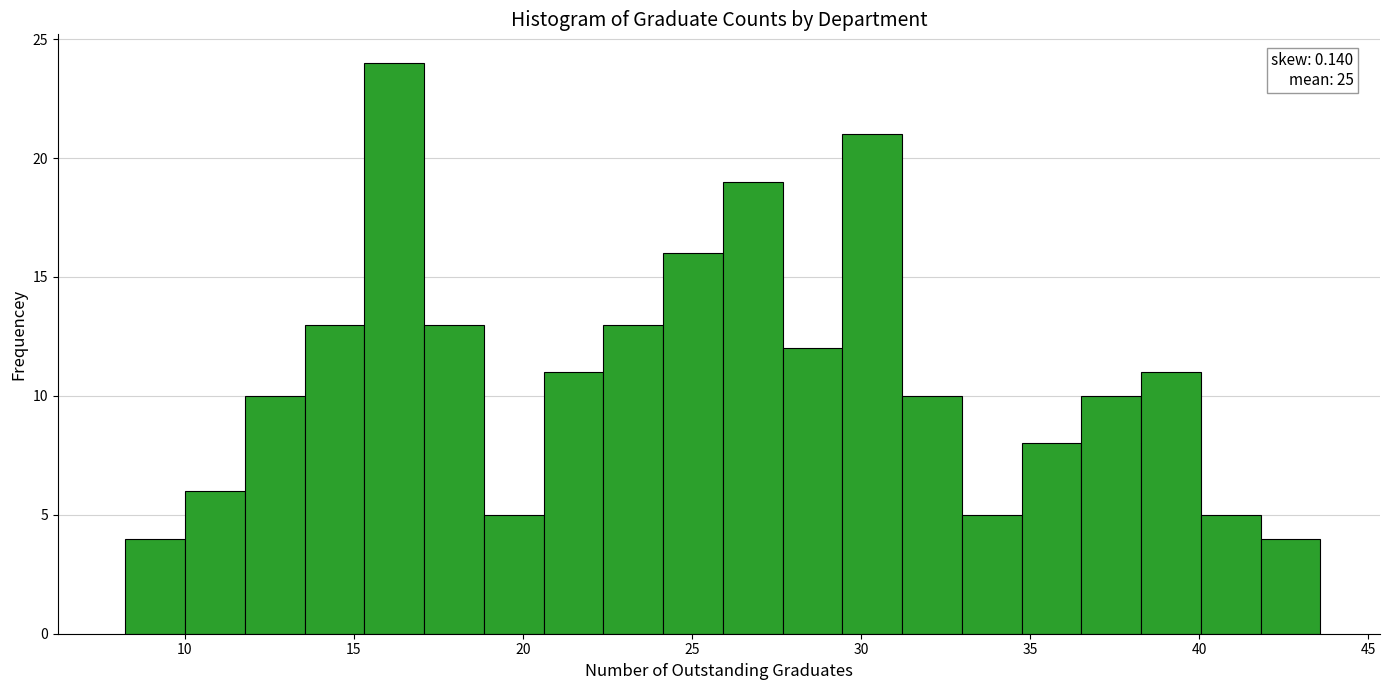

Around what value on the x-axis is the tallest bar? Give the approximate position of its centre, as read against the axis.

16.0